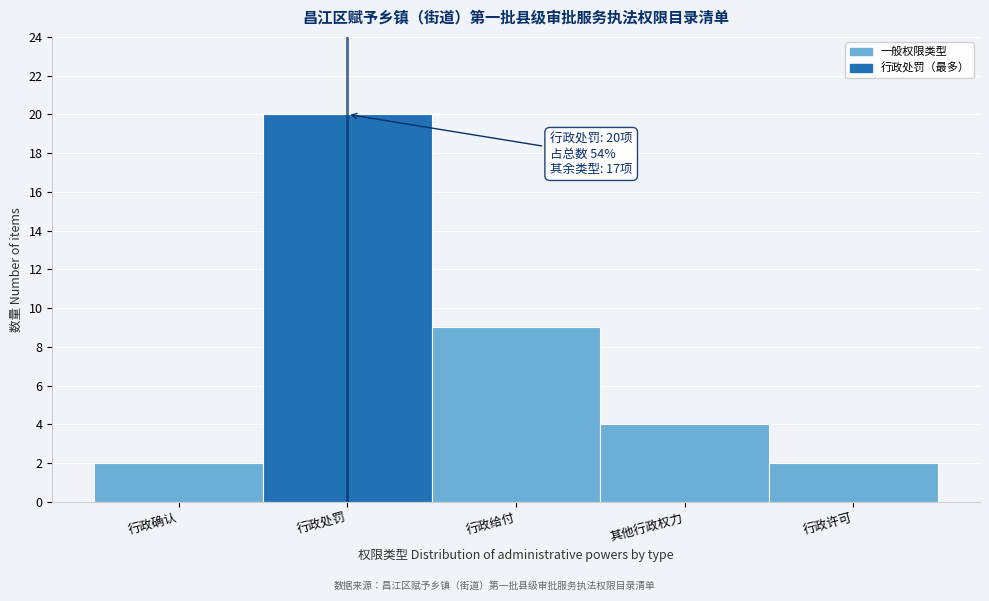

Reading left to right, extract all data points from this chart.

行政确认=2	行政处罚=20	行政给付=9	其他行政权力=4	行政许可=2